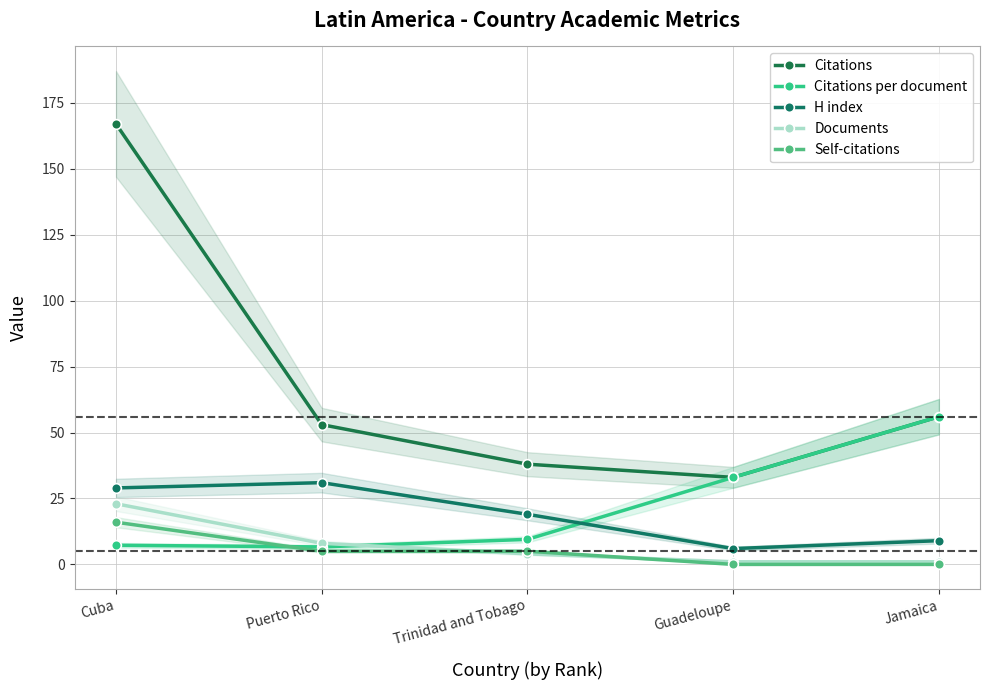

Reading left to right, list all the values displayed in this chart.

Citations: Cuba=167.0	Puerto Rico=53.0	Trinidad and Tobago=38.0	Guadeloupe=33.0	Jamaica=56.0
Citations per document: Cuba=7.3	Puerto Rico=6.6	Trinidad and Tobago=9.5	Guadeloupe=33.0	Jamaica=56.0
H index: Cuba=29.0	Puerto Rico=31.0	Trinidad and Tobago=19.0	Guadeloupe=6.0	Jamaica=9.0
Documents: Cuba=23.0	Puerto Rico=8.0	Trinidad and Tobago=4.0	Guadeloupe=1.0	Jamaica=1.0
Self-citations: Cuba=16.0	Puerto Rico=5.0	Trinidad and Tobago=5.0	Guadeloupe=0.0	Jamaica=0.0